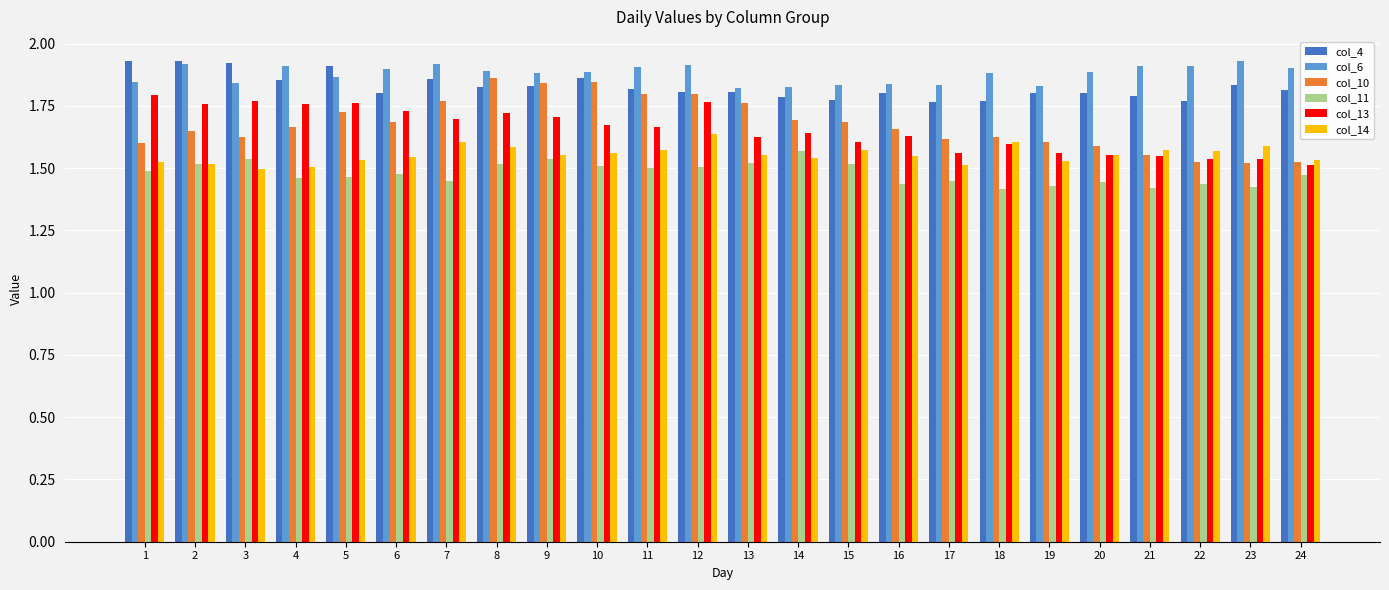

What is the difference between the second highest and minimum values in the col_4 series?

0.2